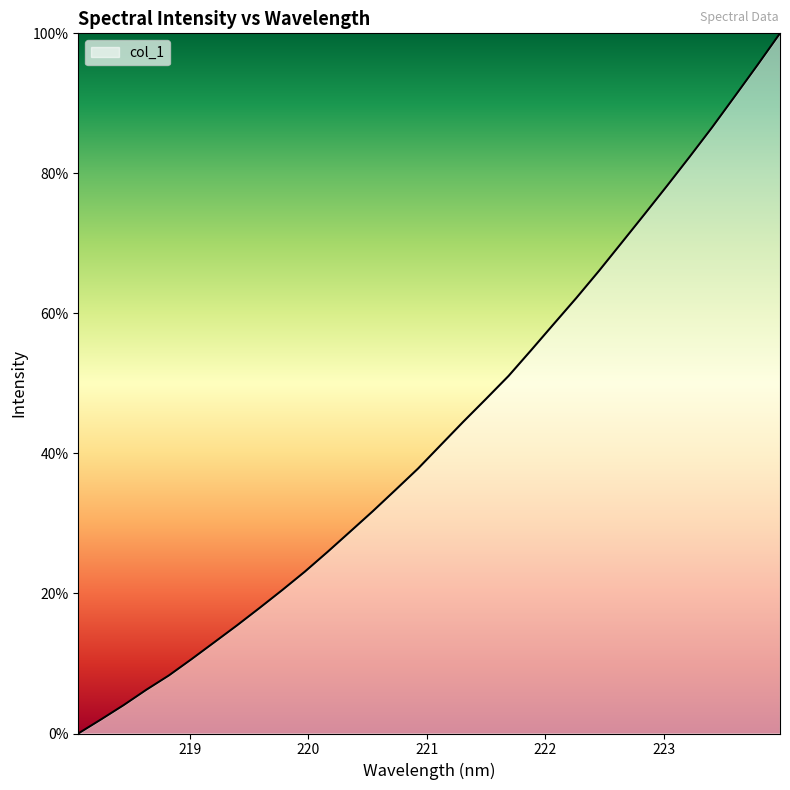

What is the maximum value shown in the chart?

100.0